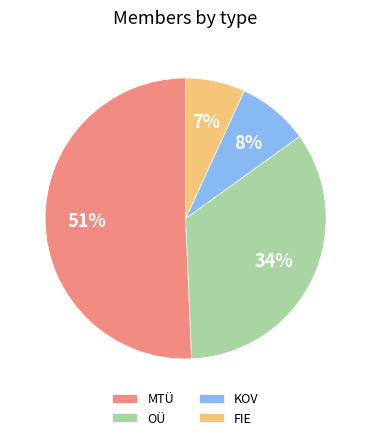

Rank the categories by value from highest to lowest.

MTÜ, OÜ, KOV, FIE